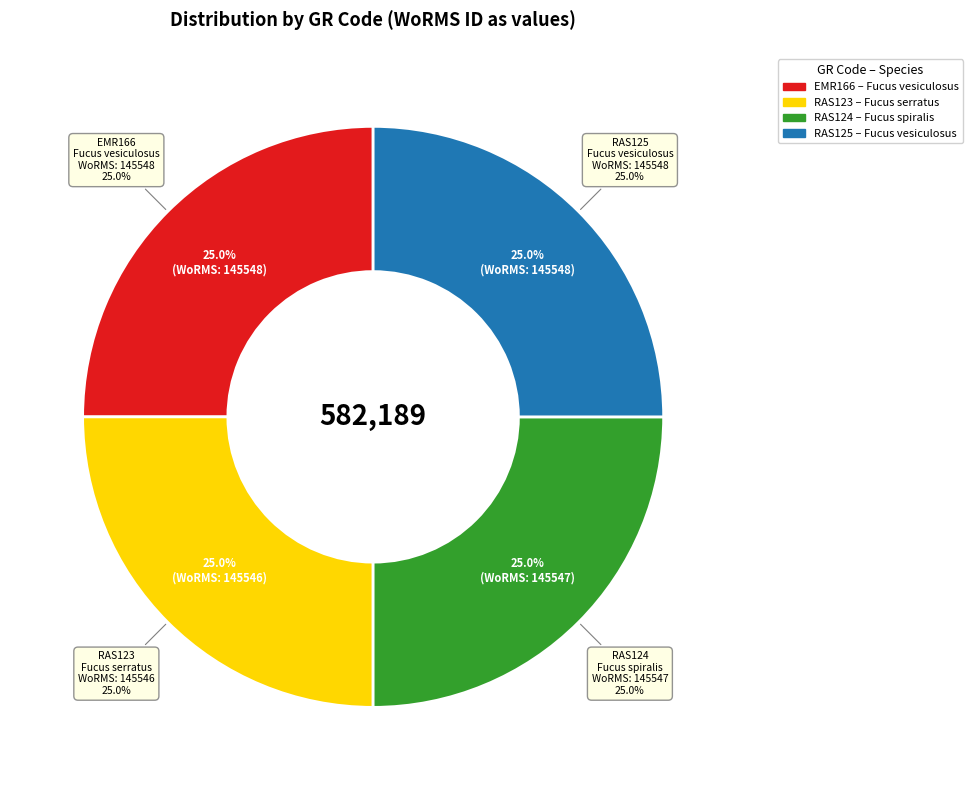

To the nearest percent, what is the average slice percentage?

25%